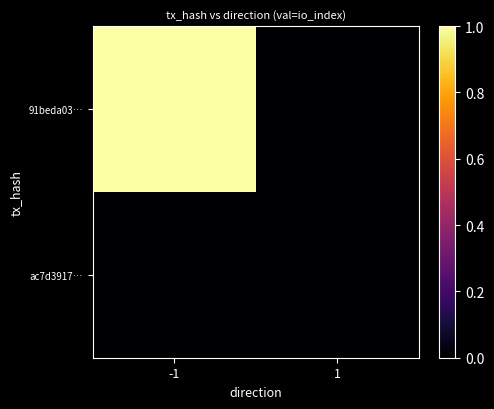

Count the number of categories in the chart.

2